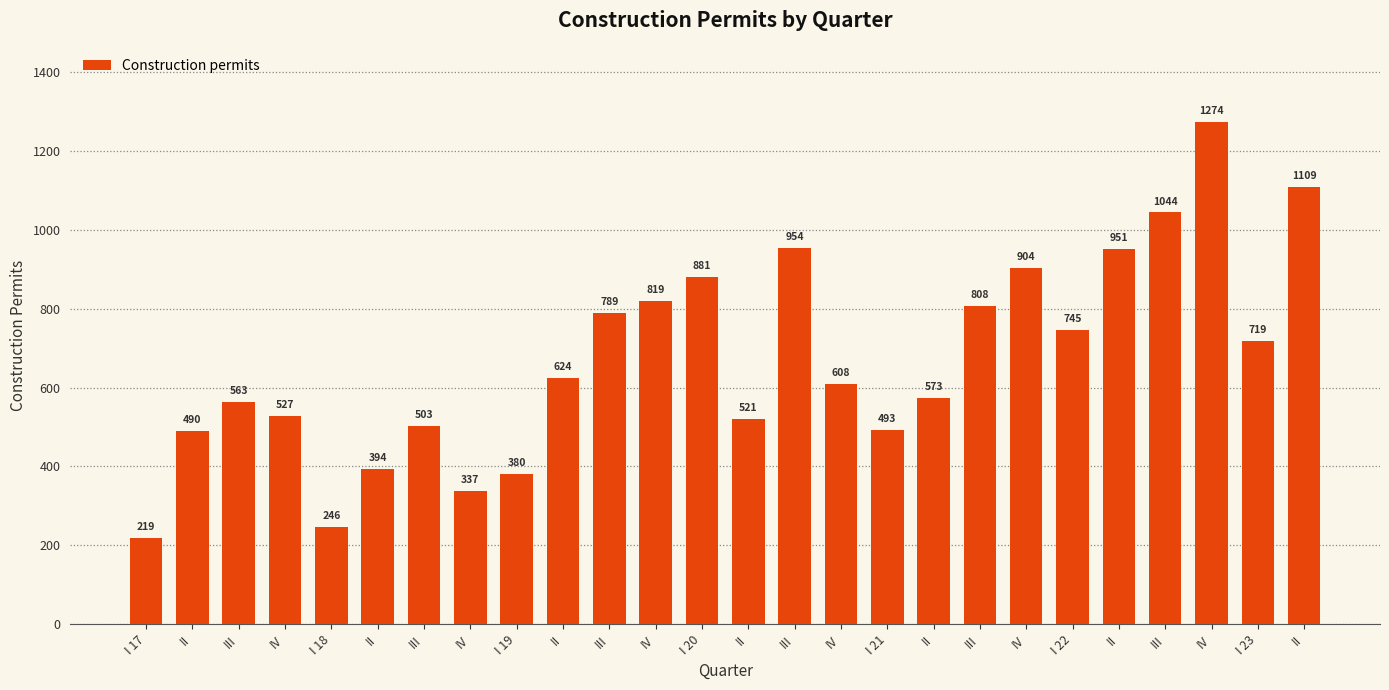

List the labels in order of value, largest first.

IV, II, III, III, II, IV, I 20, IV, III, III, I 22, I 23, II, IV, II, III, IV, II, III, I 21, II, II, I 19, IV, I 18, I 17